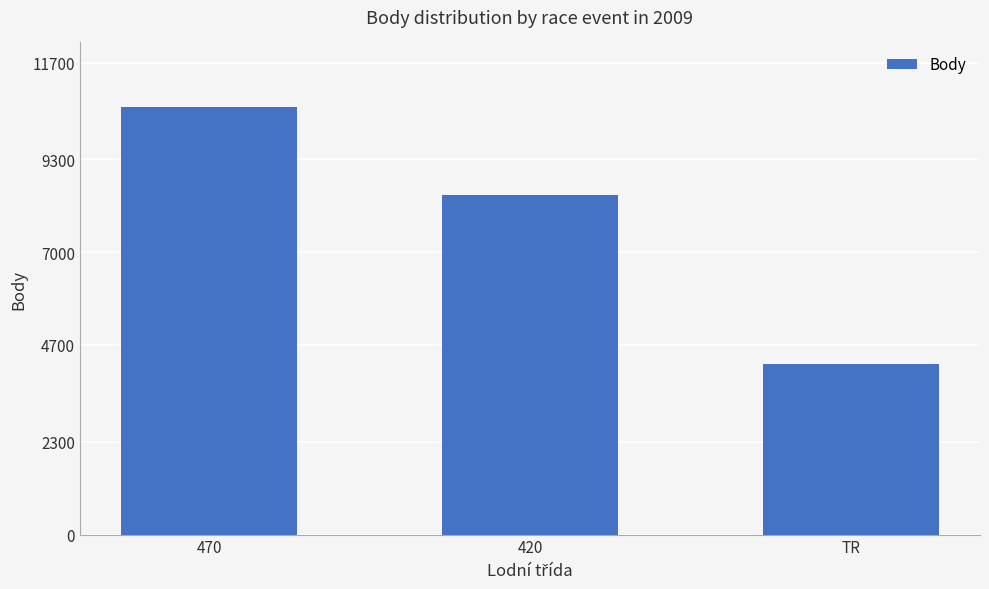

How many distinct data groups are displayed?

1